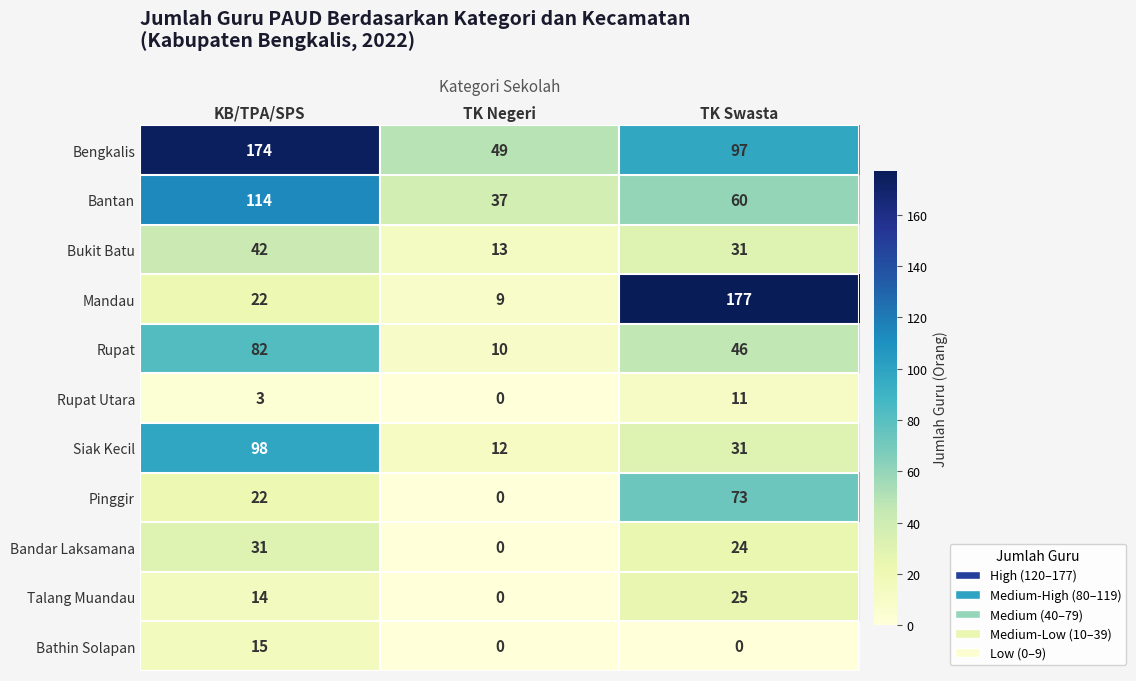

What is the sum of the Siak Kecil values at TK Swasta and KB/TPA/SPS?

129